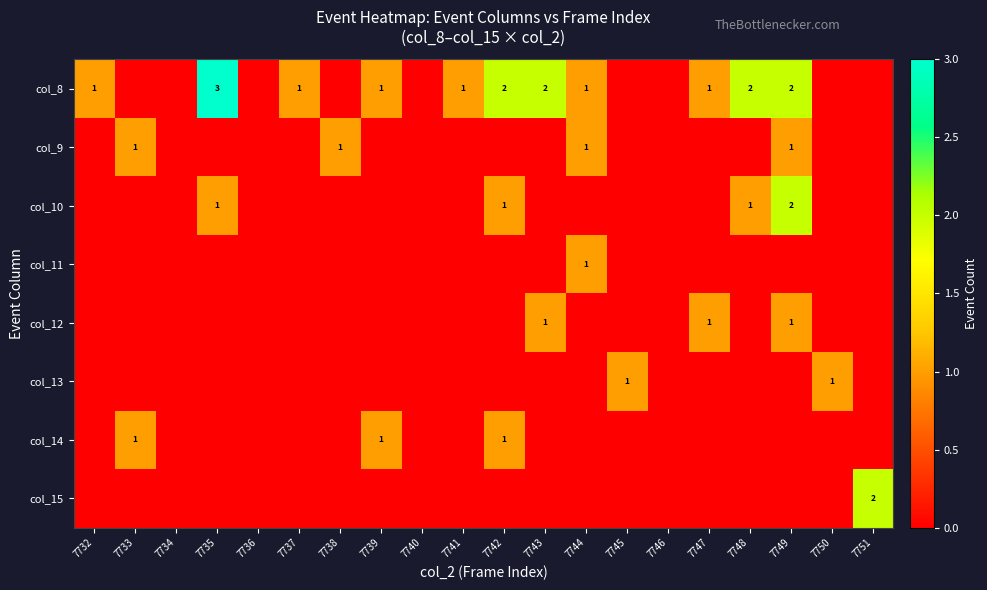

True or false: col_8 has a value of 2 at 7732.

False